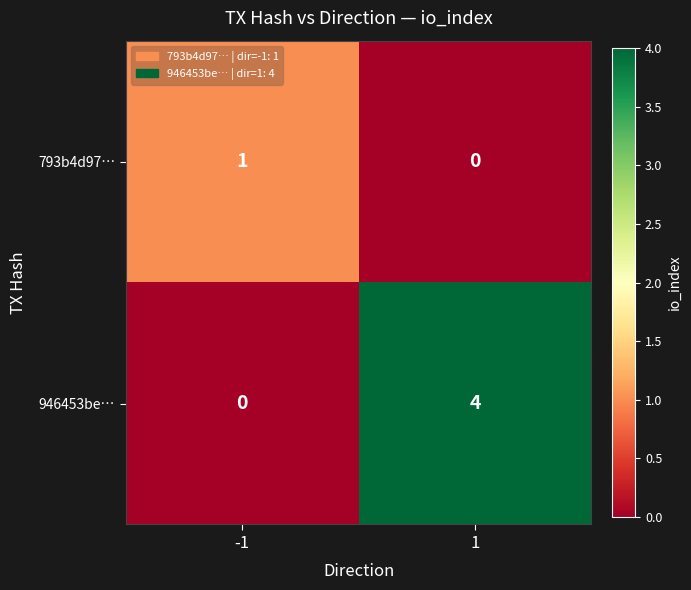

List the series in order of their peak value, lowest first.

793b4d97…, 946453be…